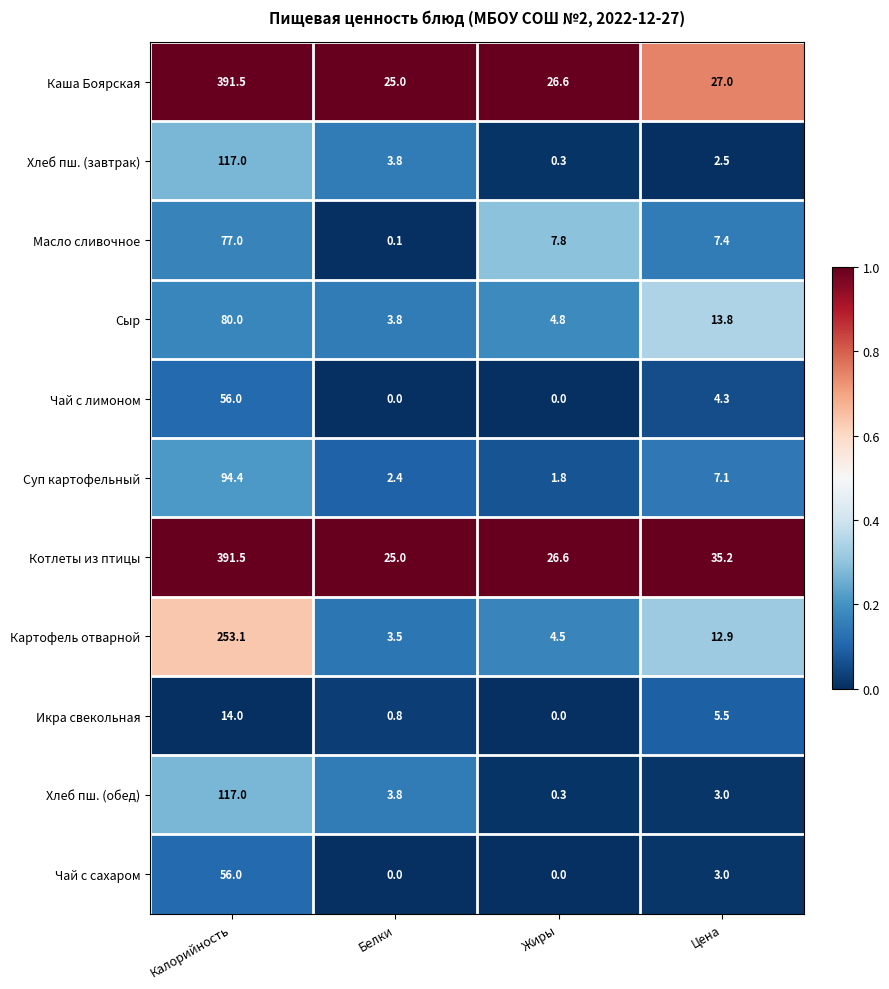

At which category is the sum across all series the highest?

Калорийность